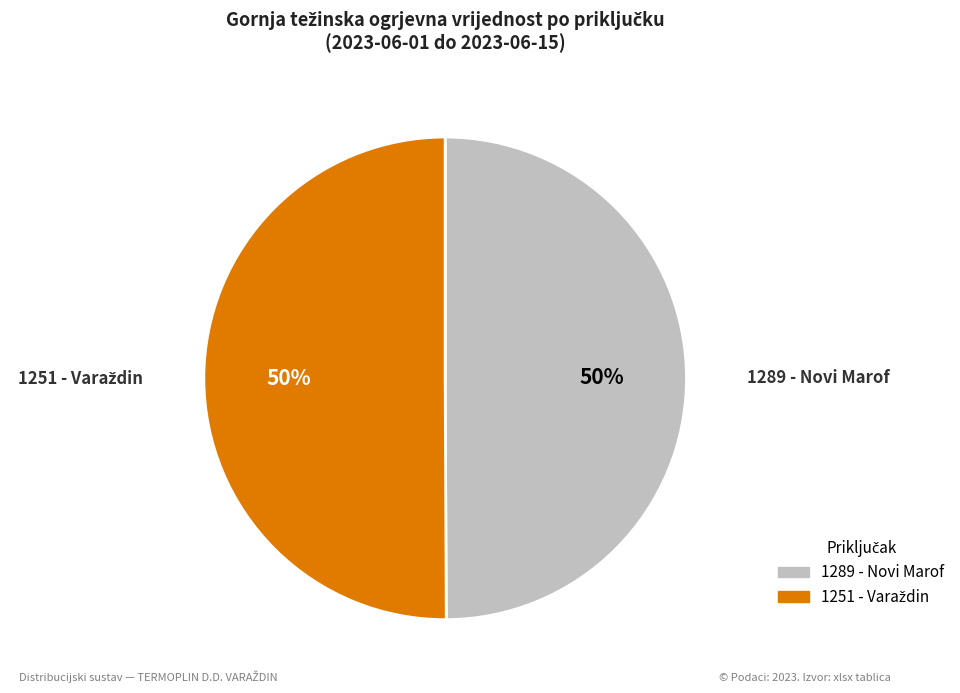

To the nearest percent, what portion does 1289 - Novi Marof represent?

50%